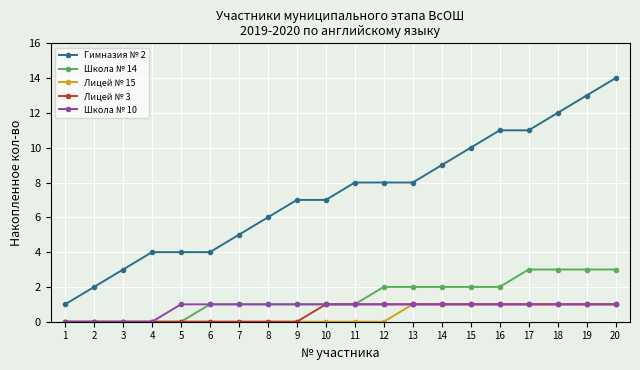

Count the Лицей № 15 values in the range 0 to 1.

20